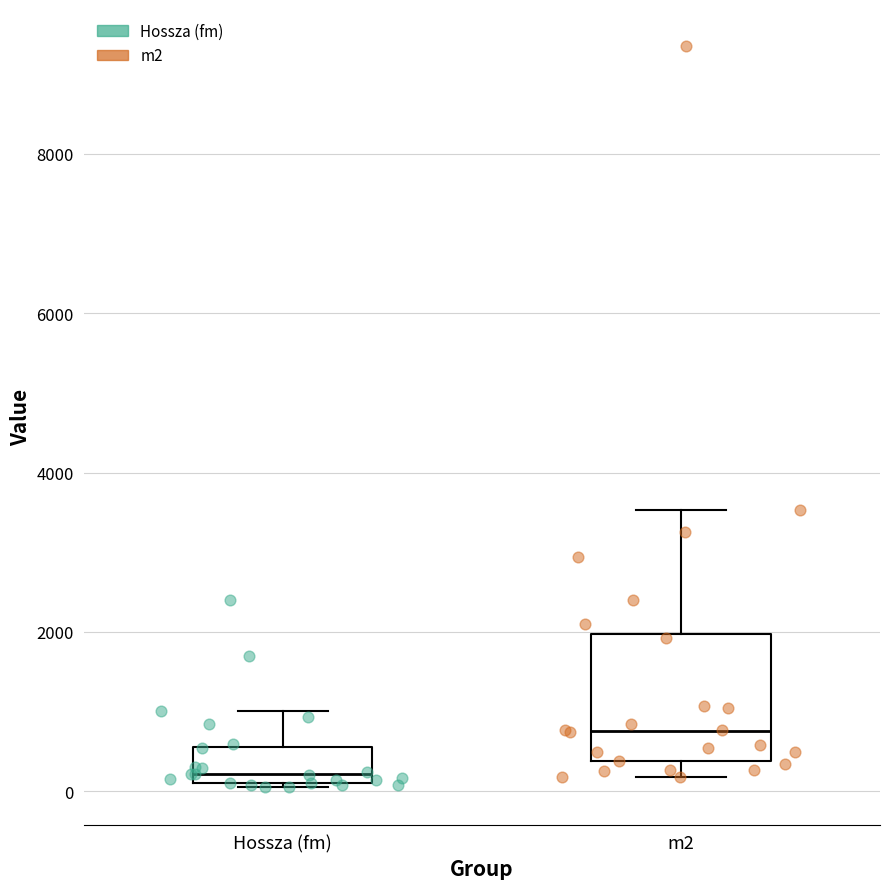

Which box has the highest median line?

m2